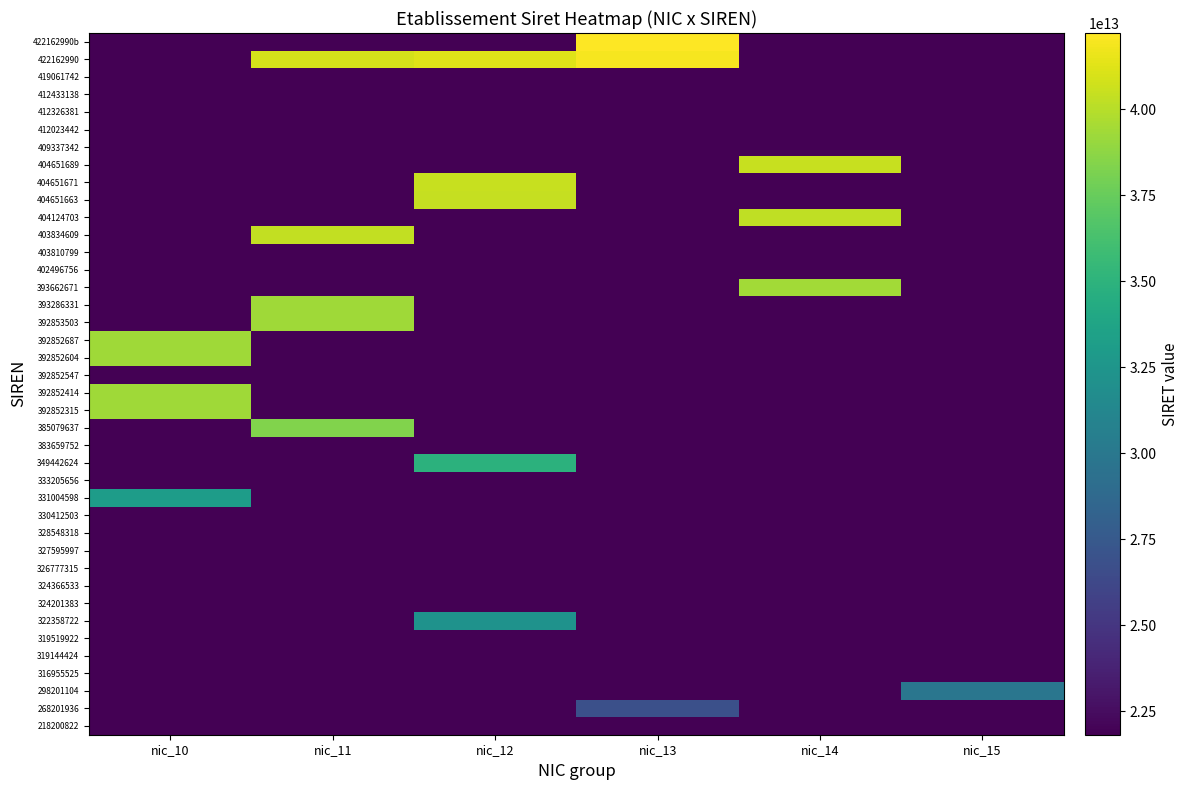

At how many categories does at least one series exceed 25575261047432?

6